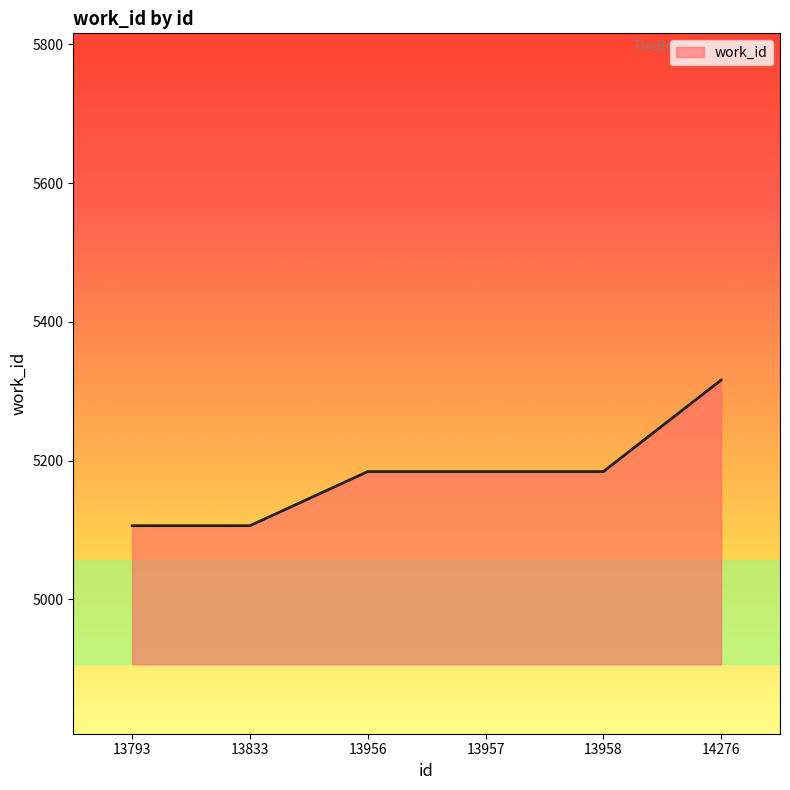

True or false: the data has more than 1 interior local peaks.

False